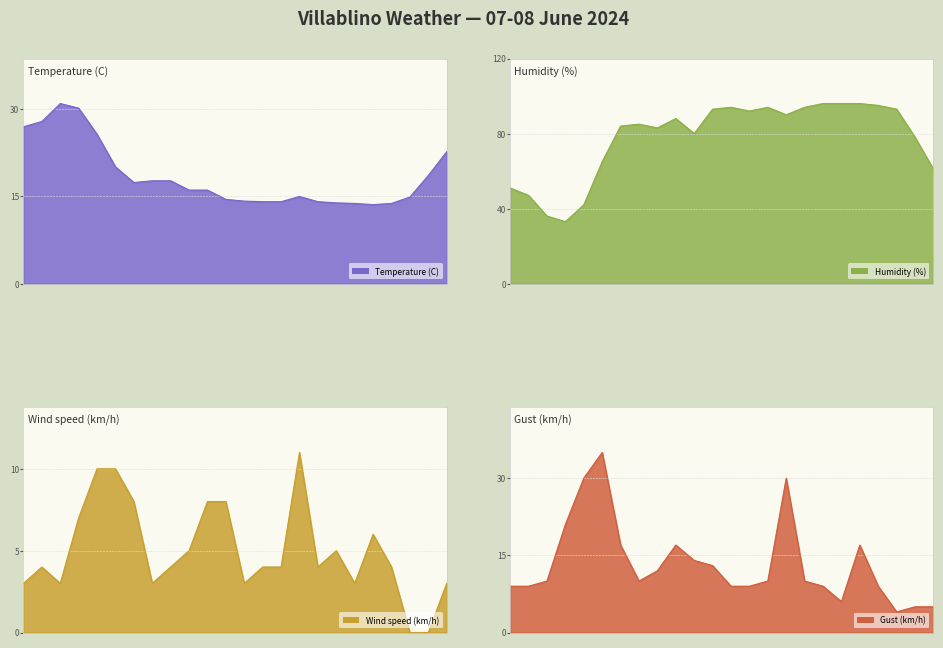

Read the Temperature (C) value at 07 14:00.

31.0